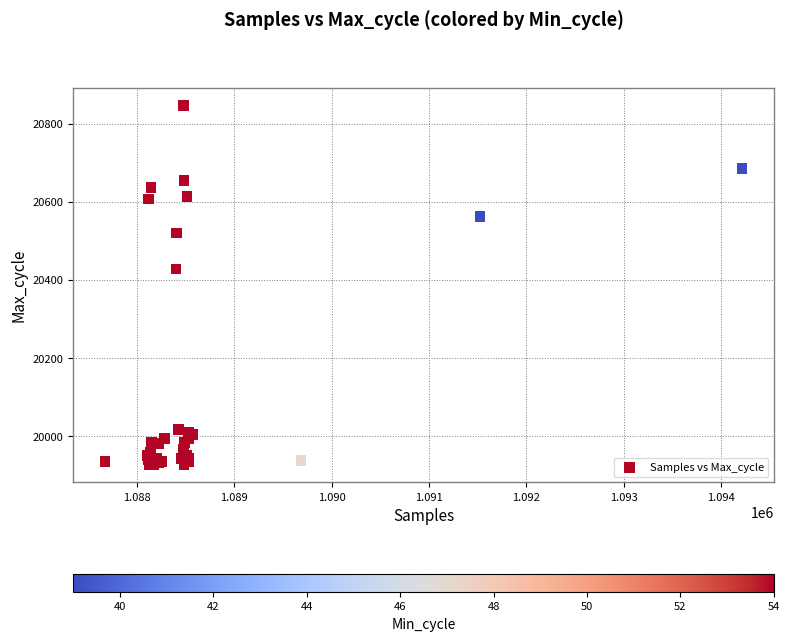

What Y value in the scatter plot is closest to 20386?

20428